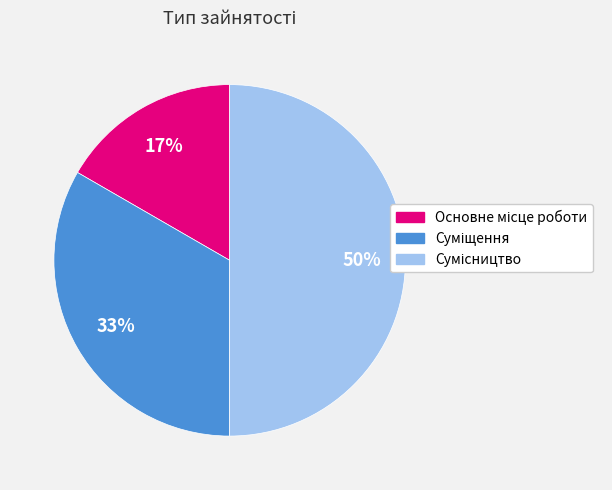

To the nearest percent, what is the difference between the largest and smallest slice percentages?

33%